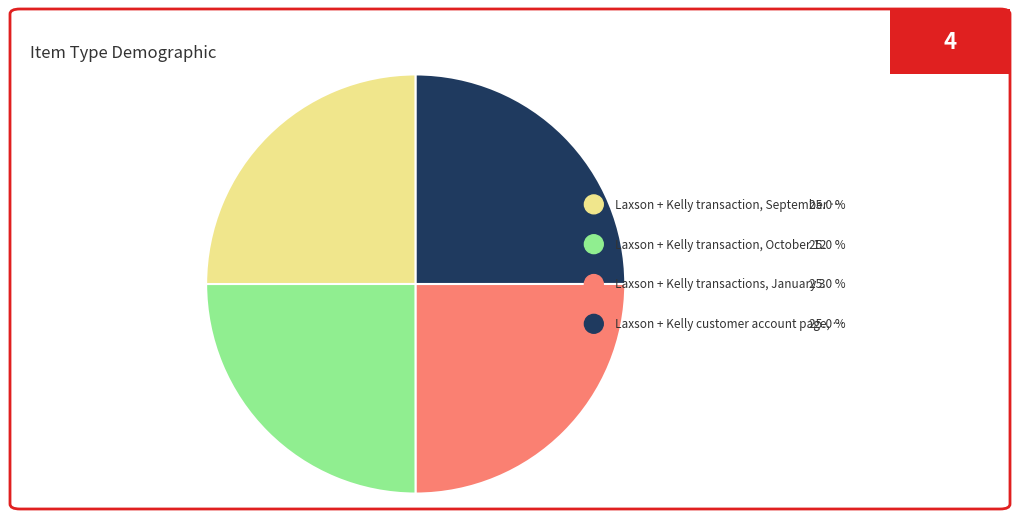

What percentage do Laxson + Kelly customer account page, 1 and Laxson + Kelly transaction, September 2 together represent?

50.0%